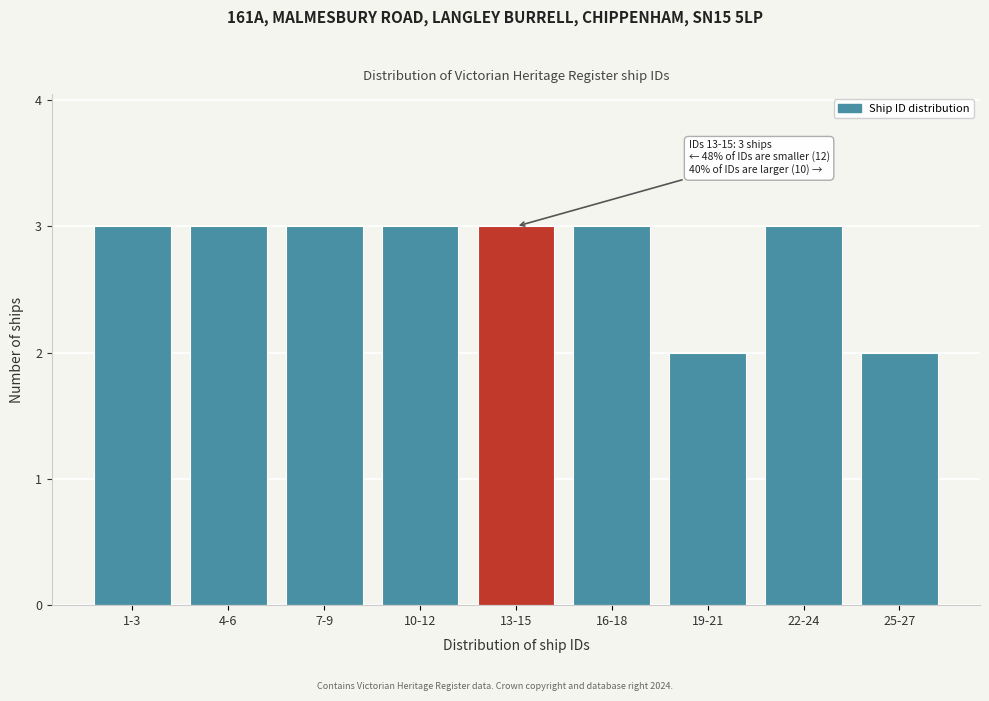

Reading left to right, what are all the values shown in this chart?

3	3	3	3	3	3	2	3	2